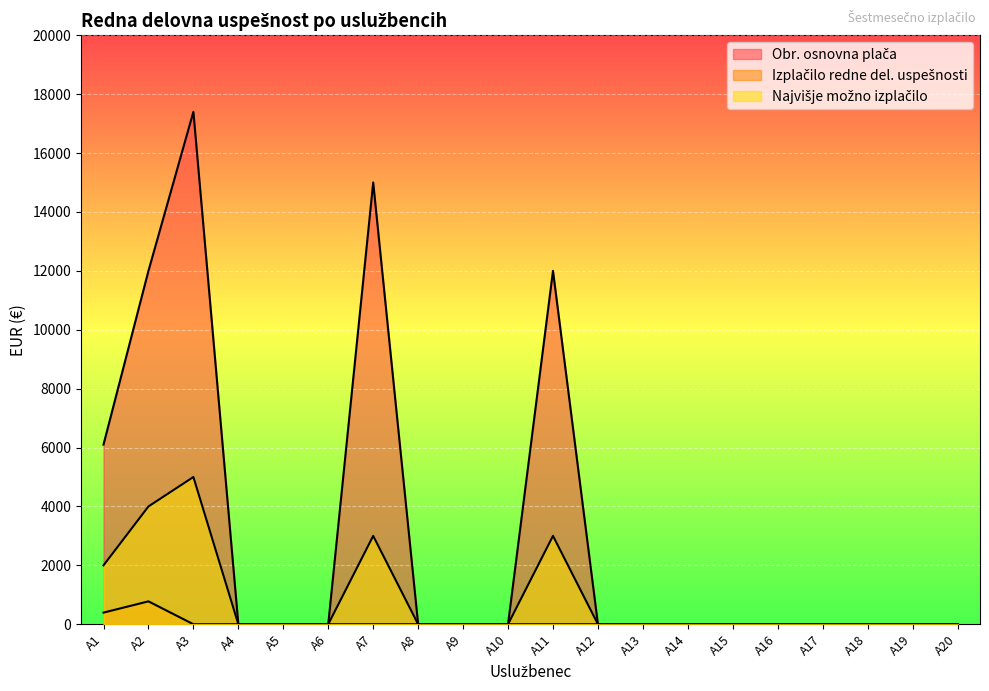

At which category does the chart reach its peak across all series?

A3